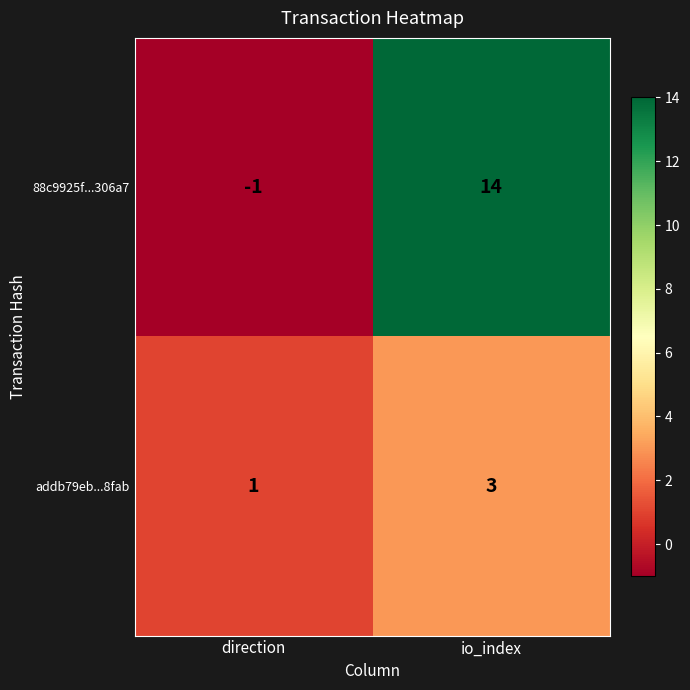

At which label is addb79eb...8fab closest to 2?

direction